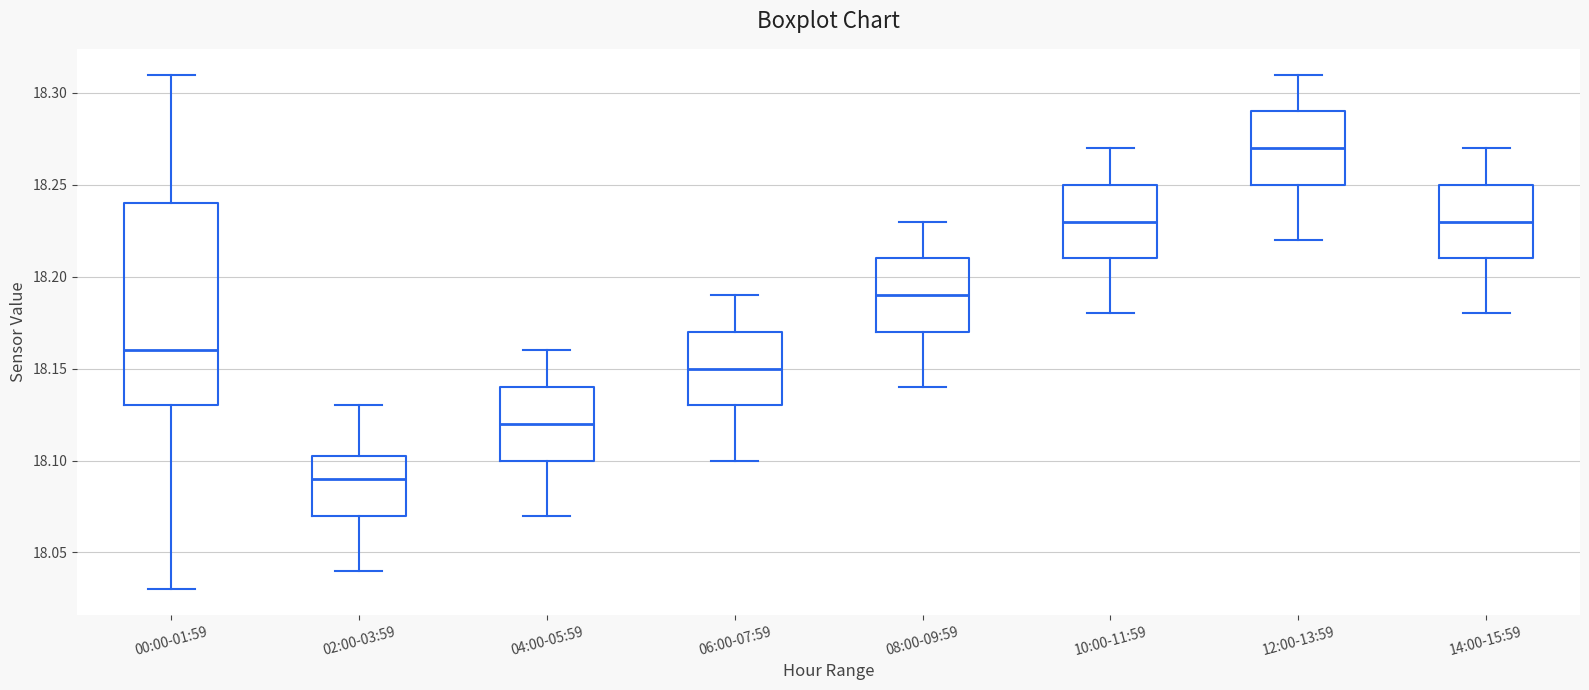

Comparing the boxes themselves (not the whiskers), which one is the tallest?

00:00-01:59